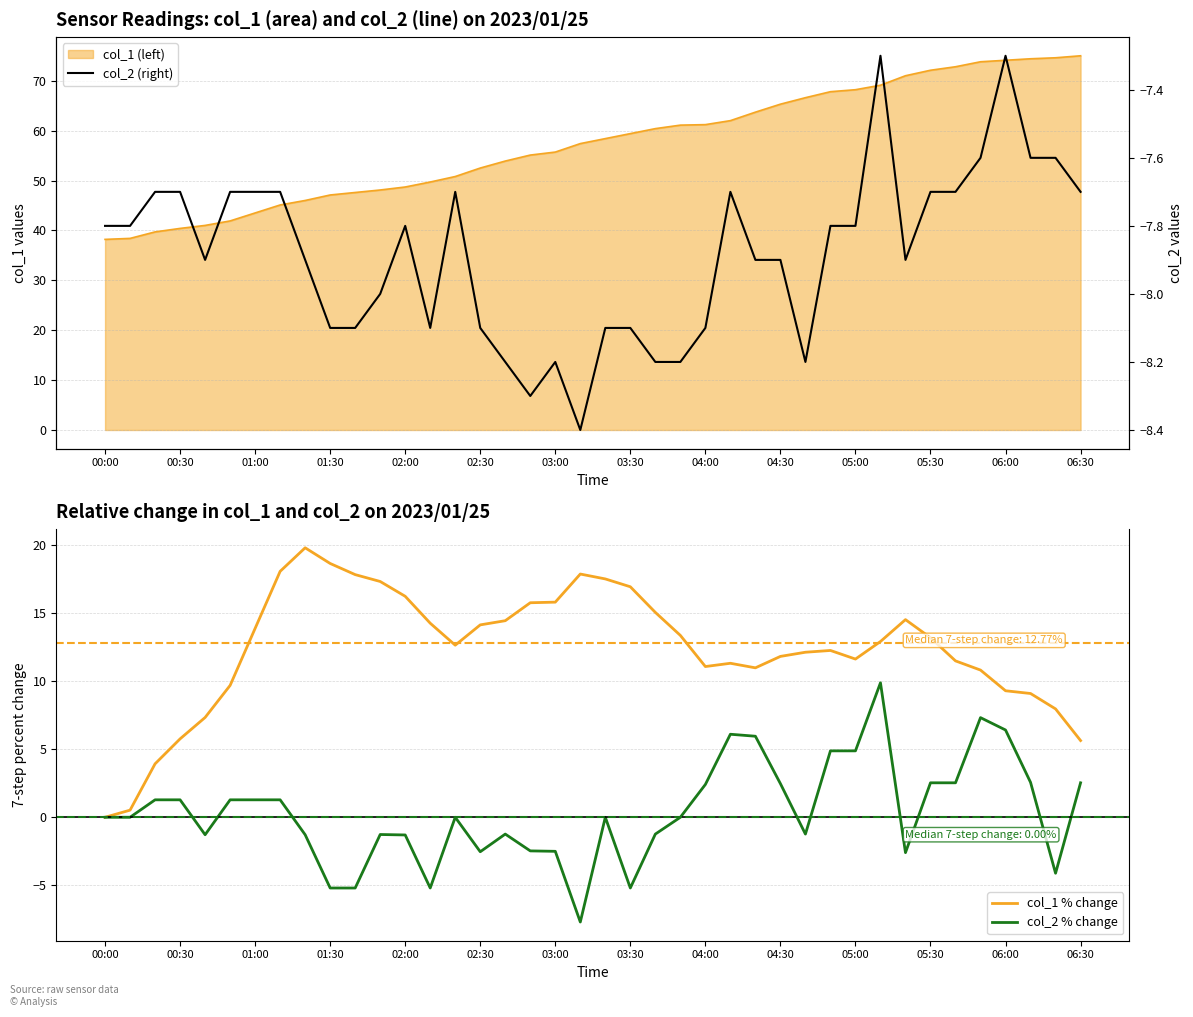

What is the approximate value of col_2 (right) at 00:00?

-7.8